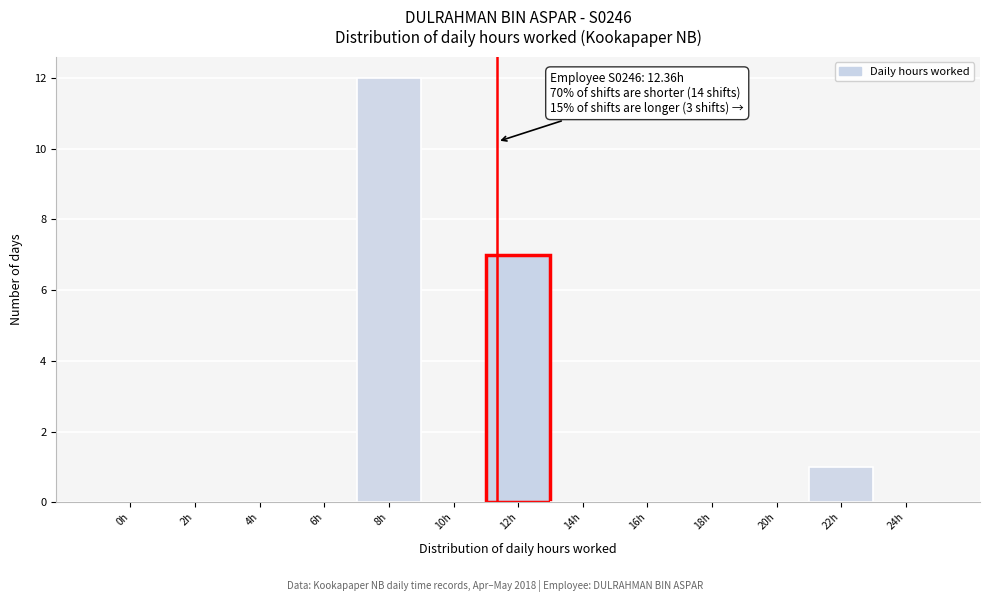

Reading left to right, transcribe all the data shown in this chart.

0h=0	2h=0	4h=0	6h=0	8h=12	10h=0	12h=7	14h=0	16h=0	18h=0	20h=0	22h=1	24h=0